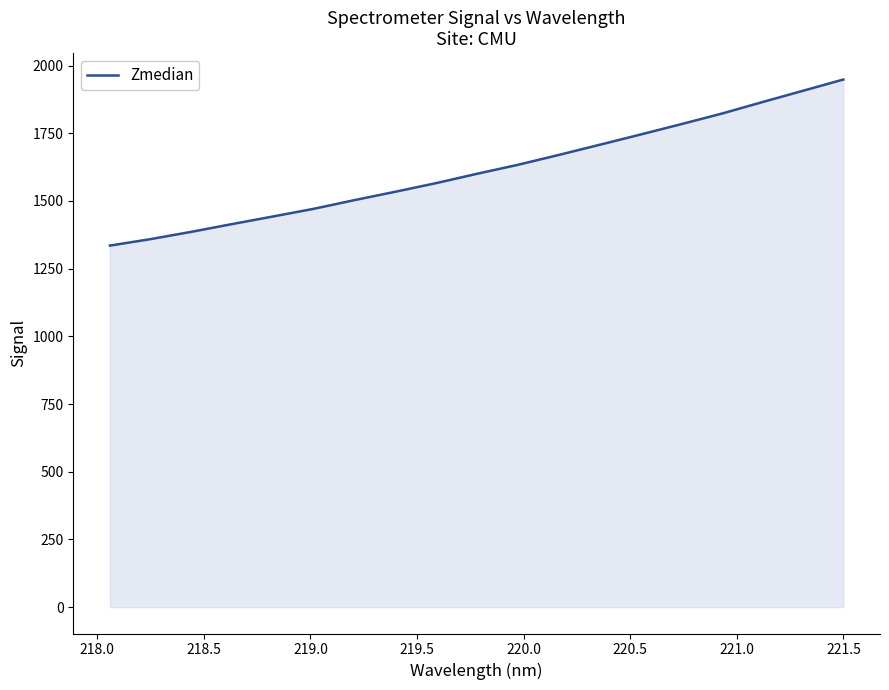

True or false: the data has more than 0 interior local peaks.

False